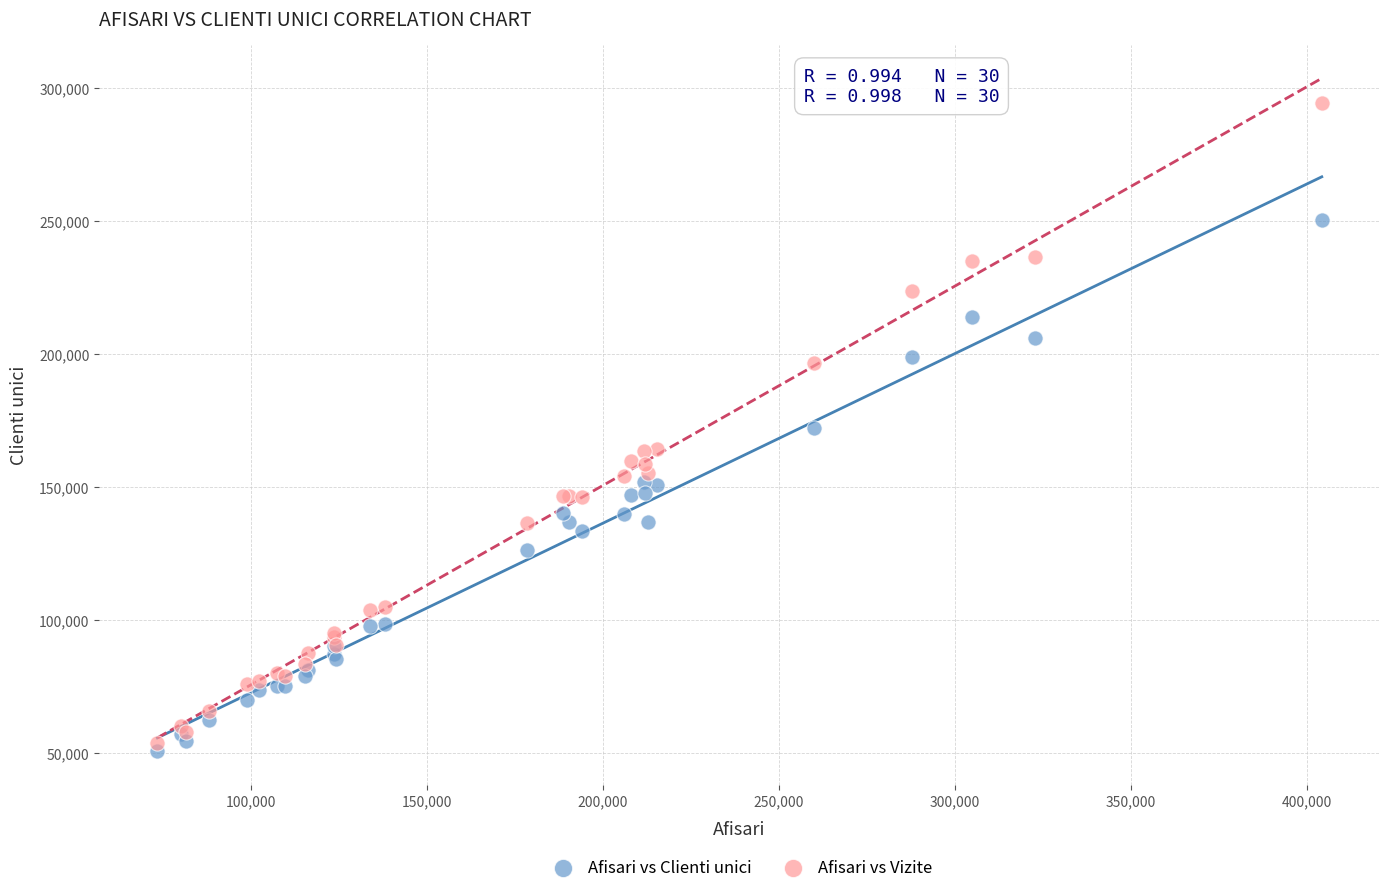

What is the X range (max minus min) for the scatter plot?

330929